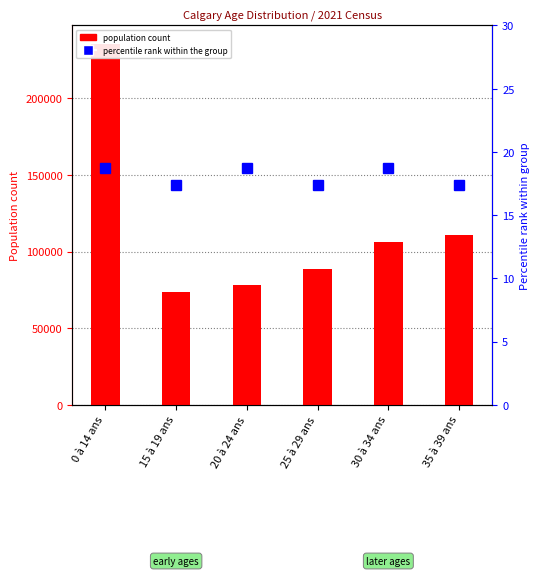

How many bars are there in total?

6